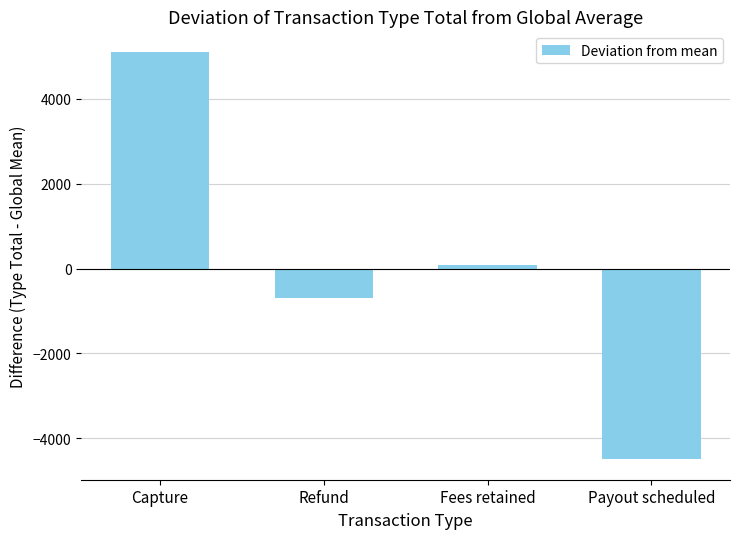

What is the sum of the values at Capture and Refund?

4423.2